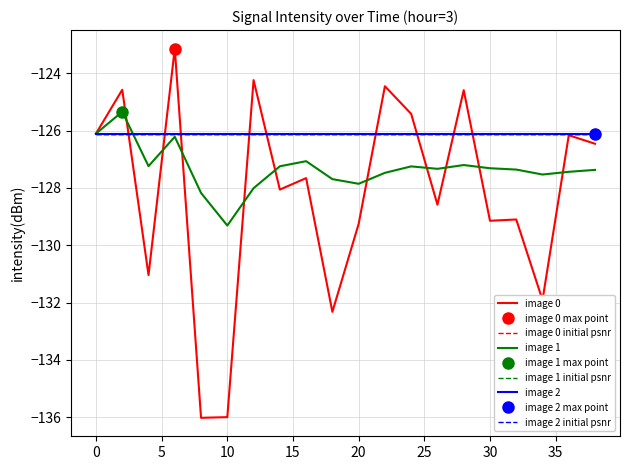

Is this an area chart (filled region under the line)?

No